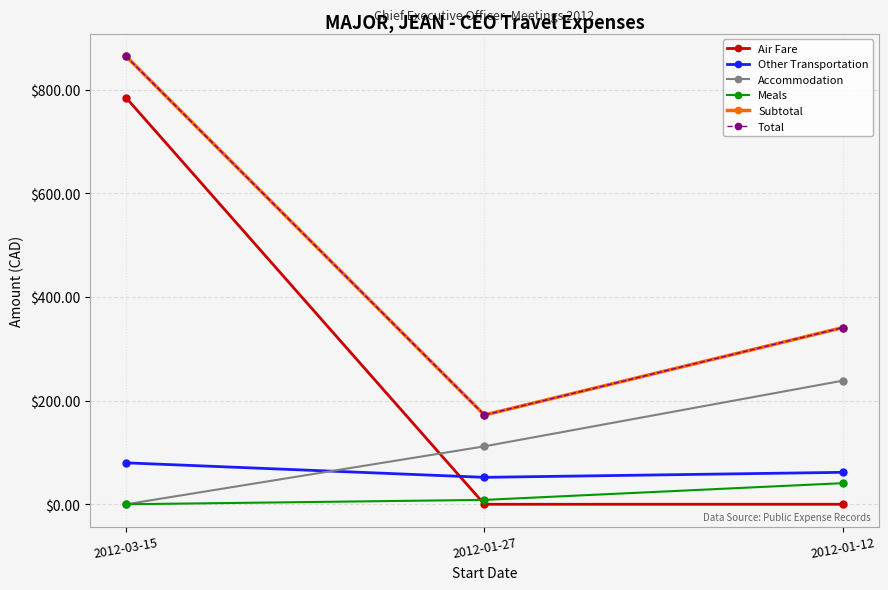

Rank the categories by Other Transportation value from highest to lowest.

2012-03-15, 2012-01-12, 2012-01-27